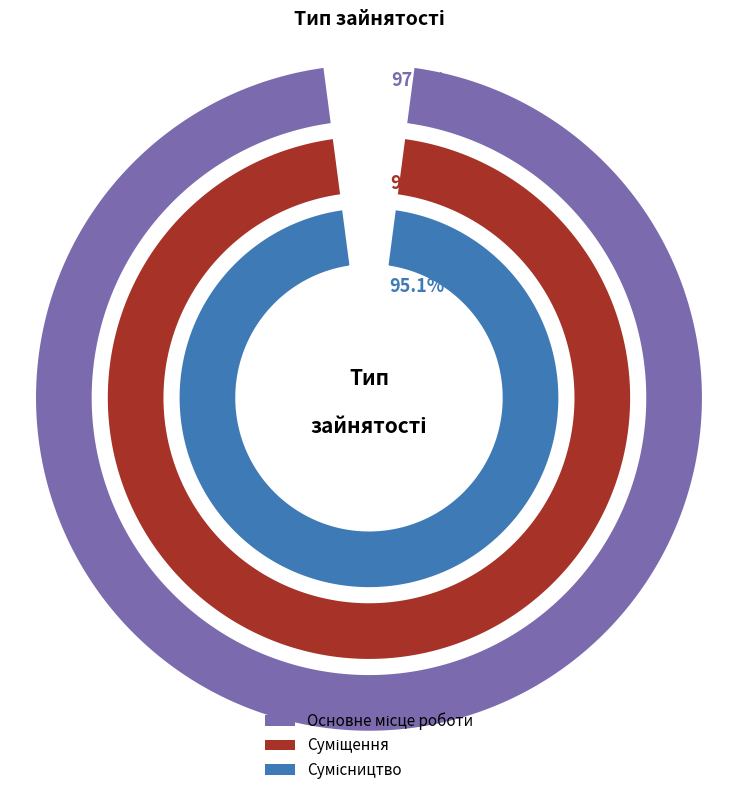

Does Сумісництво represent more than half of the total?

No